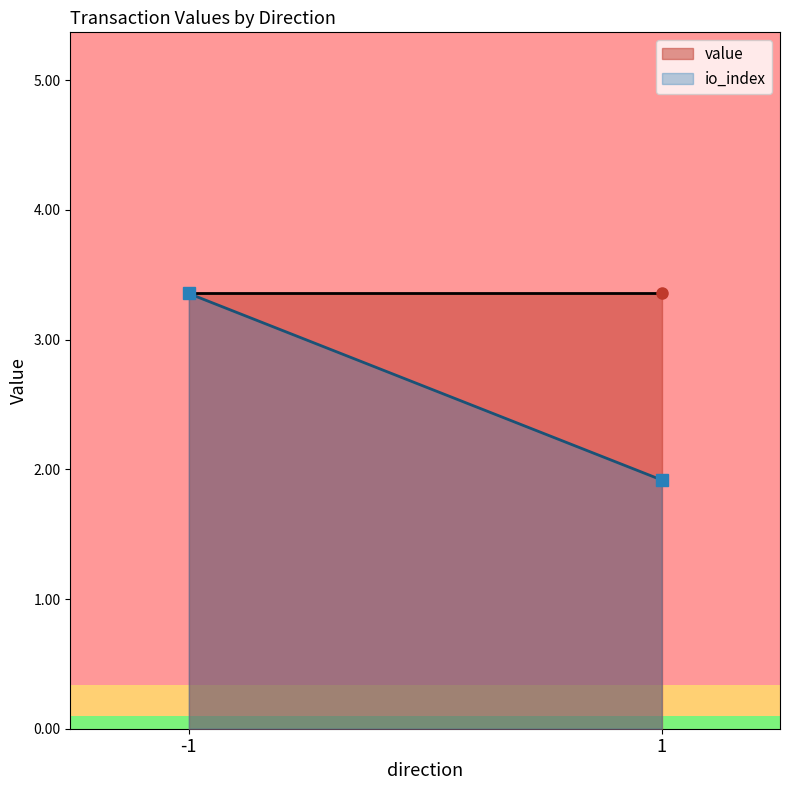

What is the sum of the value values at -1 and 1?

6.7